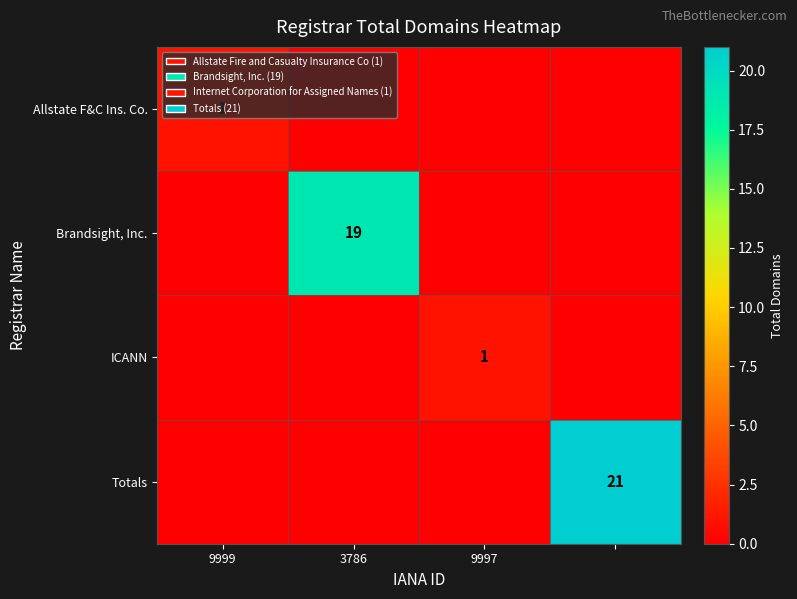

The value of Brandsight, Inc. at 3786 is 19. True or false?

True